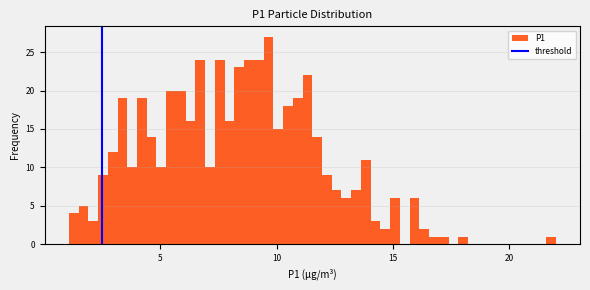

Around what value on the x-axis is the tallest bar? Give the approximate position of its centre, as read against the axis.

9.5